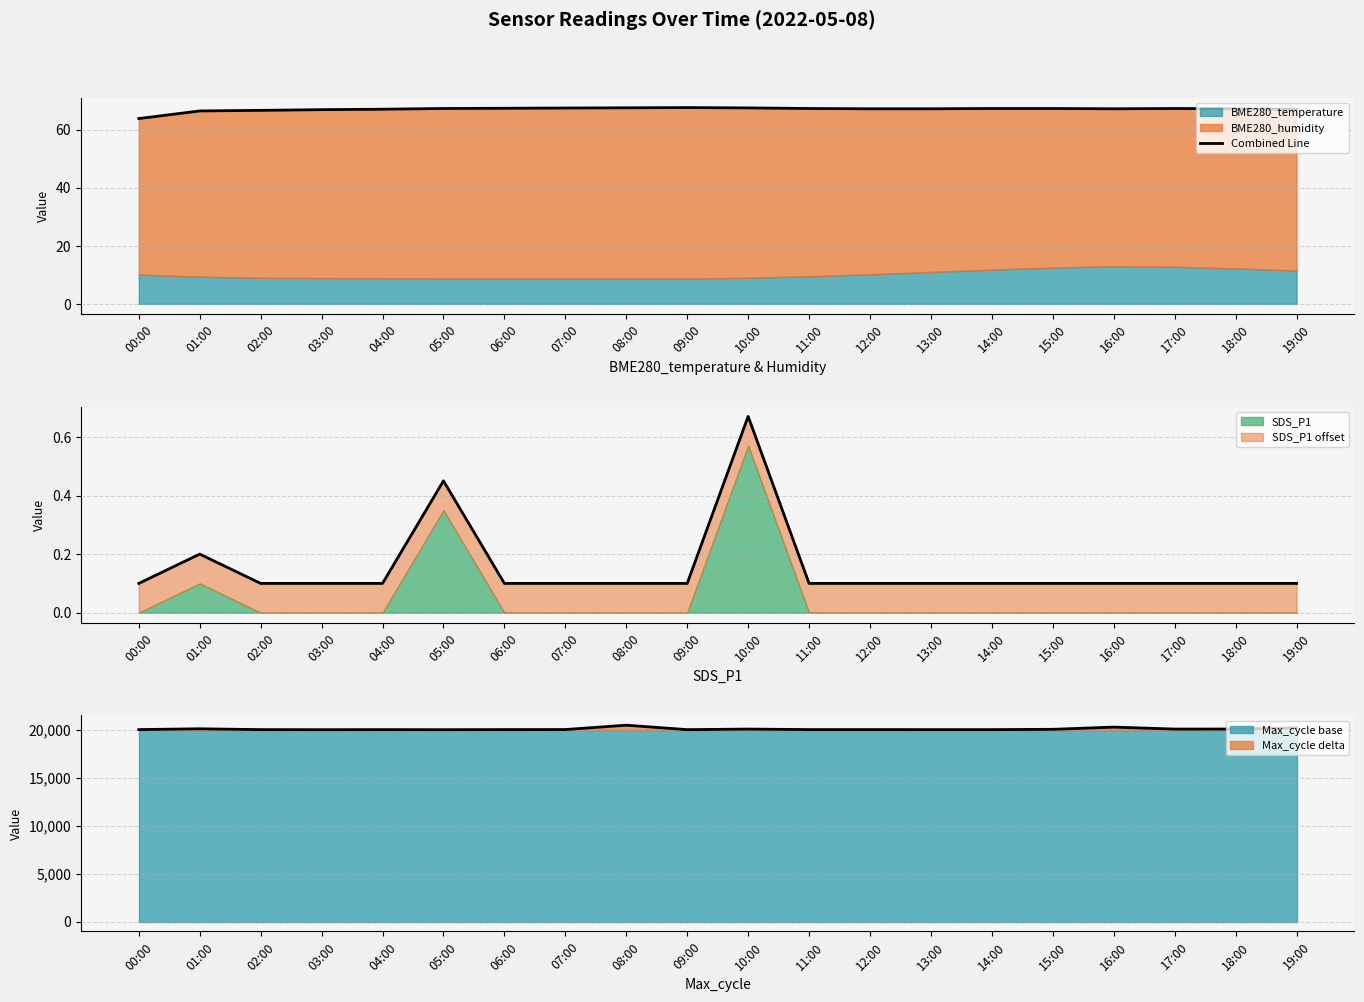

Where does the data first go above 67?

04:00